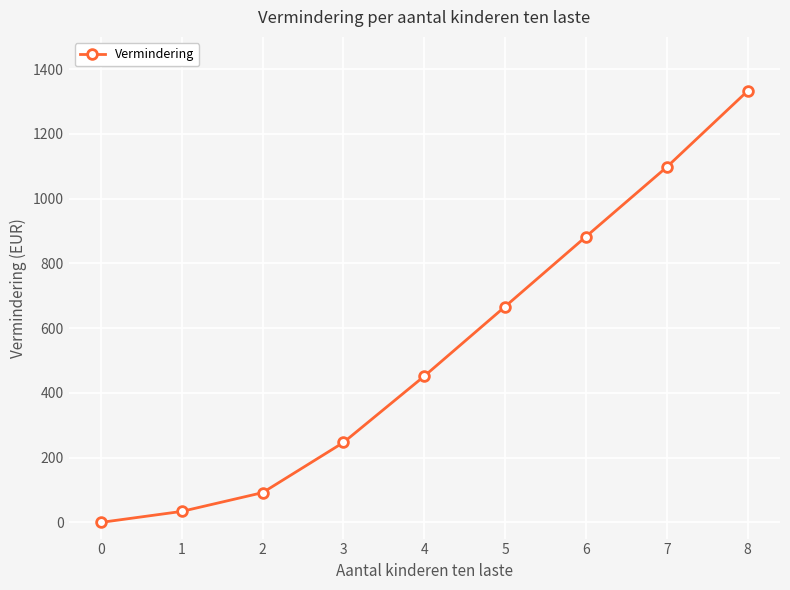

What is the ratio of the value at 4 to the value at 5?

0.7